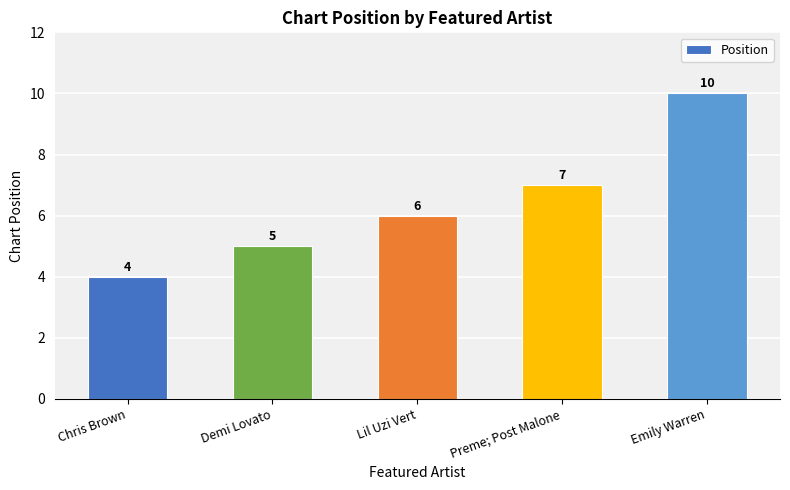

How many values are between 5 and 7?

3